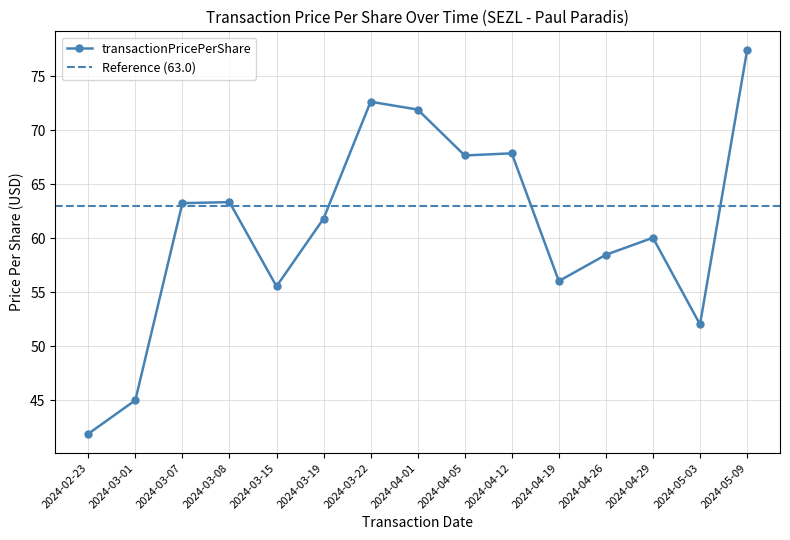

How many values exceed 61?

8